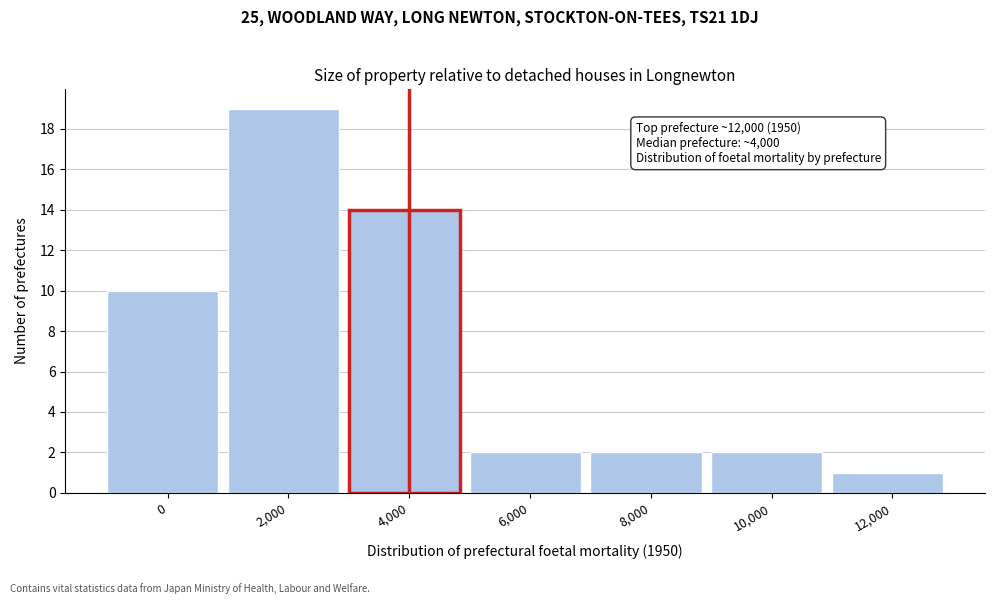

Reading left to right, extract all data points from this chart.

0=10	2,000=19	4,000=14	6,000=2	8,000=2	10,000=2	12,000=1